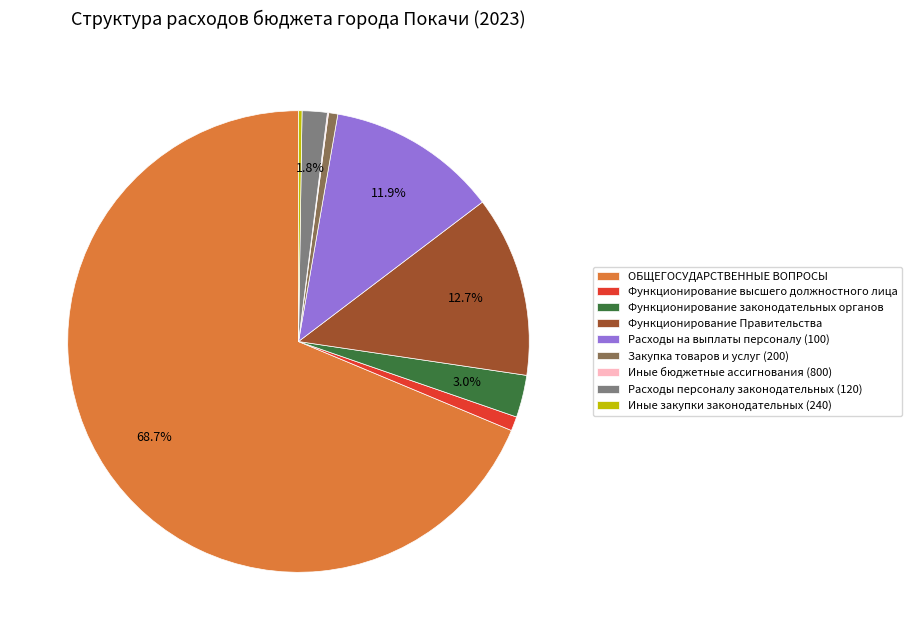

What is the ratio of the value at Расходы на выплаты персоналу (100) to the value at Функционирование законодательных органов?

4.0